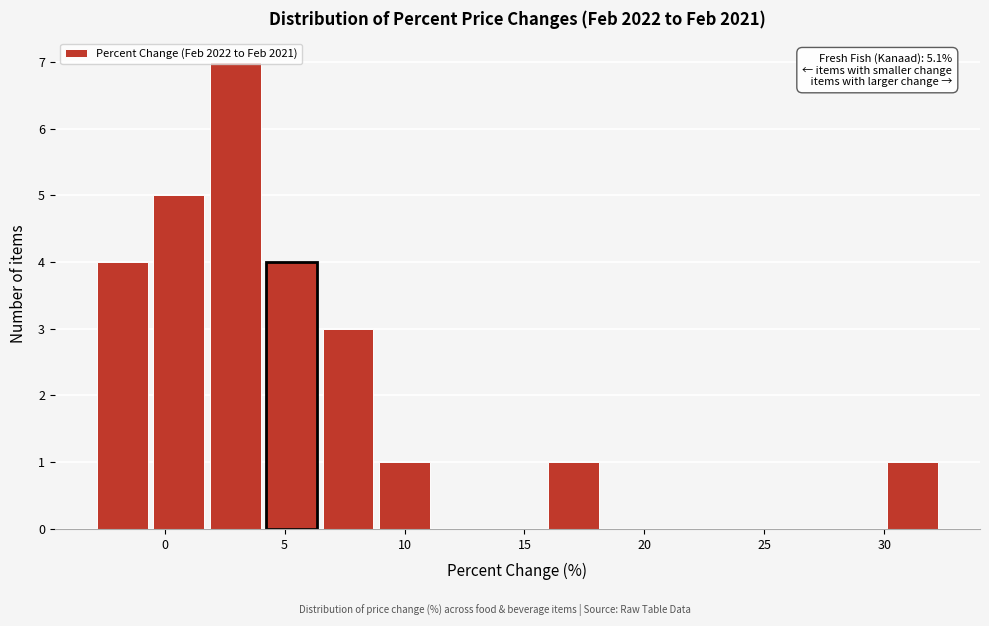

Which range on the x-axis has the tallest bar?

2.0 to 4.0